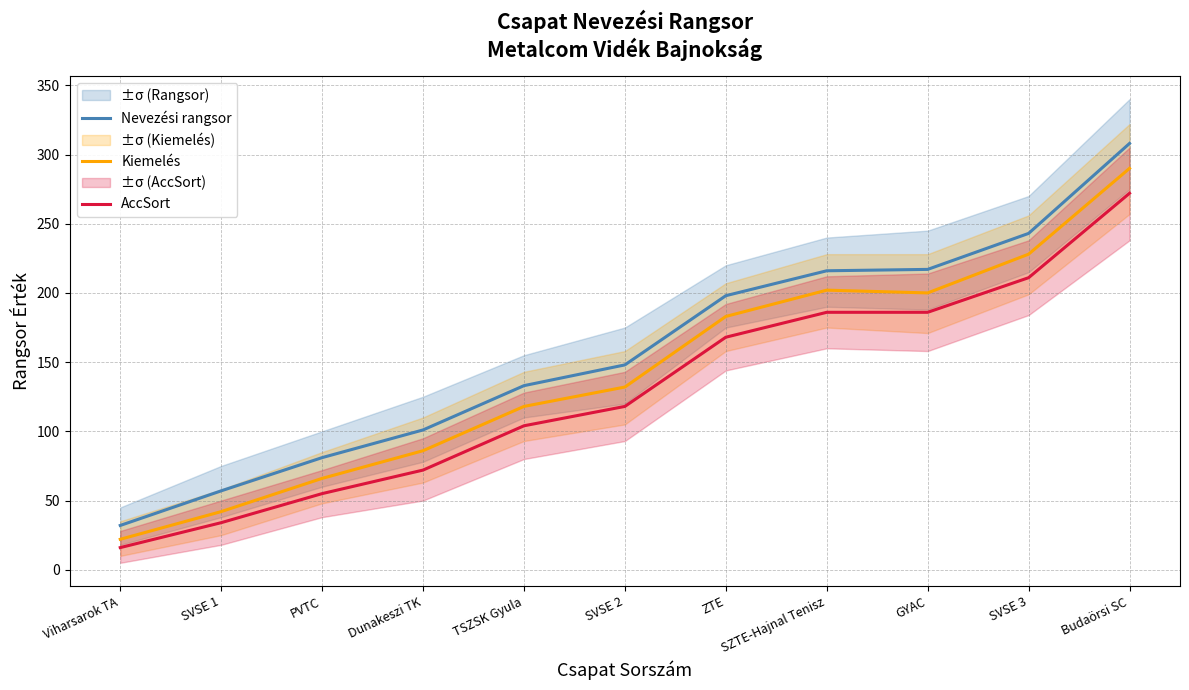

Between Viharsarok TA and SVSE 2, which is larger?

SVSE 2